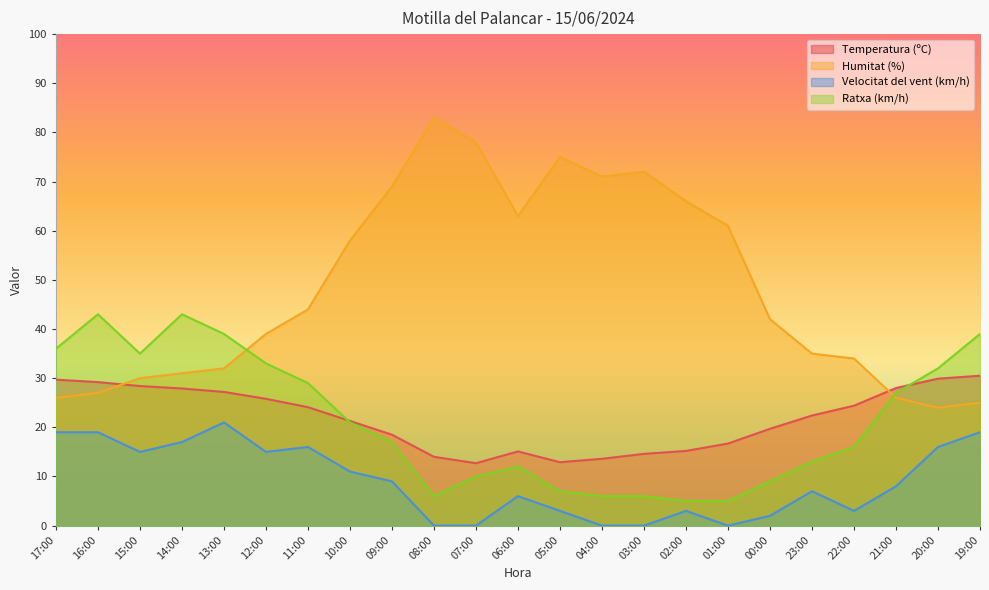

True or false: Humitat (%) and Velocitat del vent (km/h) intersect in this chart.

False